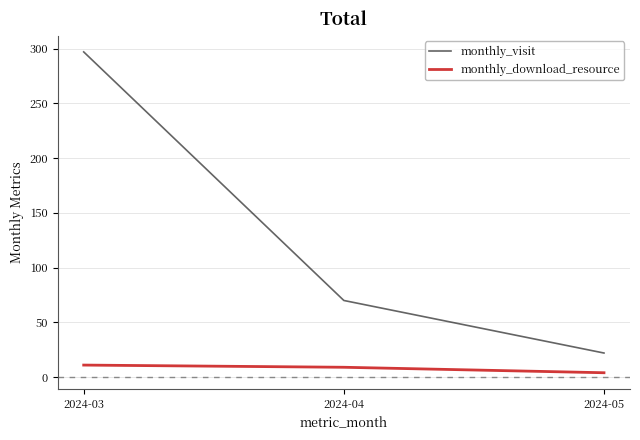

Reading left to right, what are all the values shown in this chart?

monthly_visit: 2024-03=297	2024-04=70	2024-05=22
monthly_download_resource: 2024-03=11	2024-04=9	2024-05=4